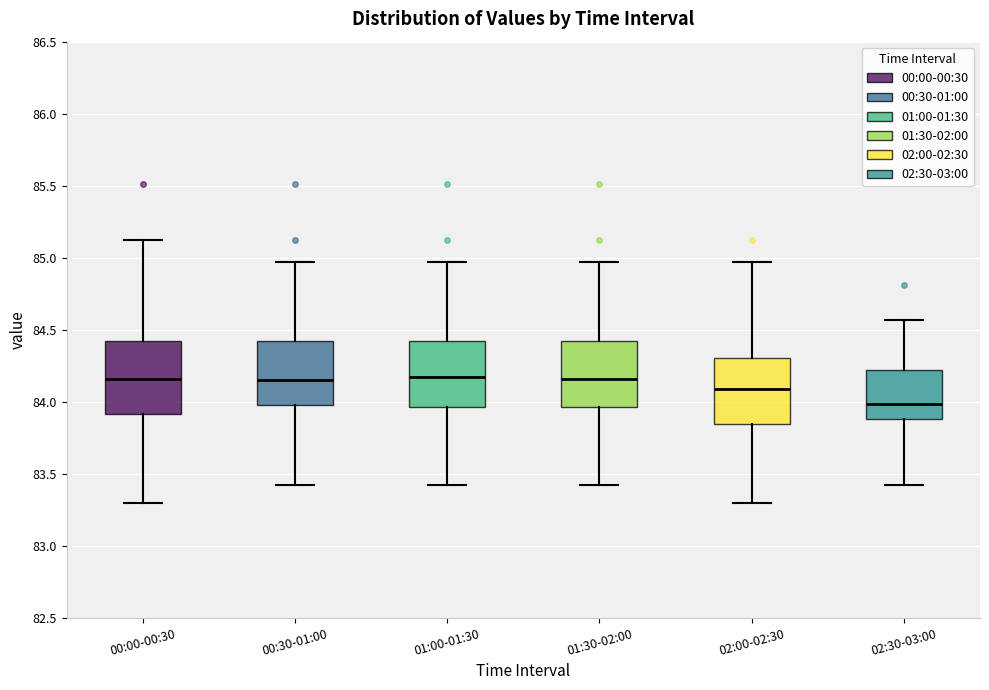

Which box's median line is the lowest?

02:30-03:00